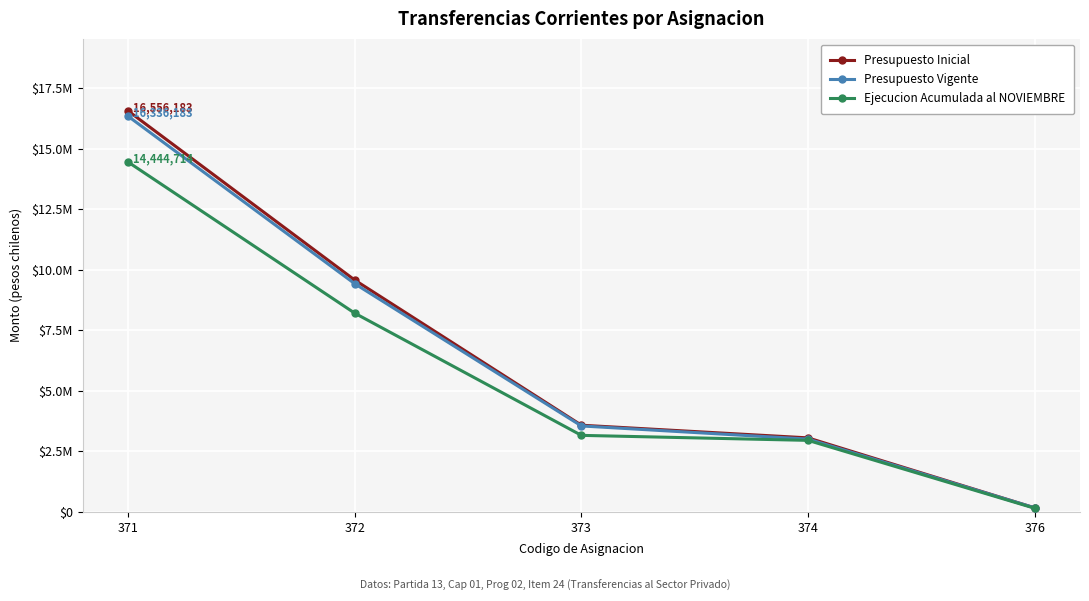

Does the chart have visible grid lines?

Yes